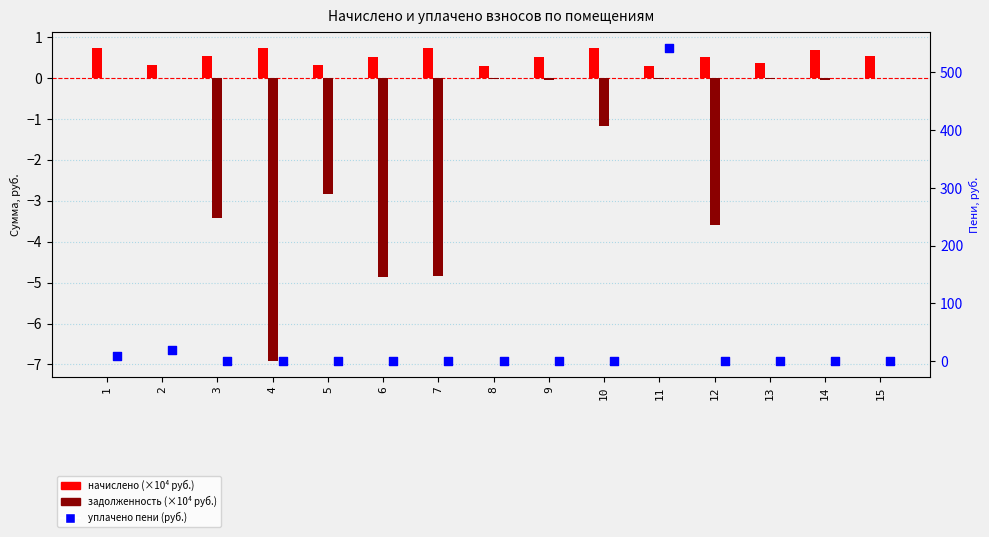

What are all the series names shown in the legend?

начислено (×10⁴ руб.), задолженность (×10⁴ руб.), уплачено пени (руб.)